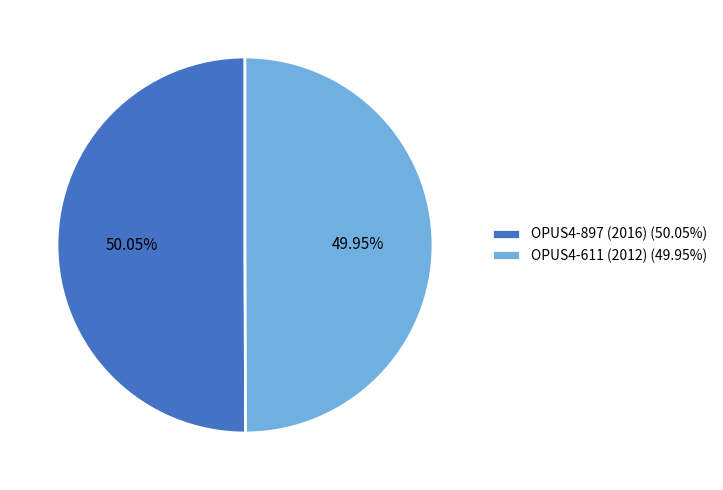

What is the ratio of the value at OPUS4-897 (2016) (50.05%) to the value at OPUS4-611 (2012) (49.95%)?

1.0